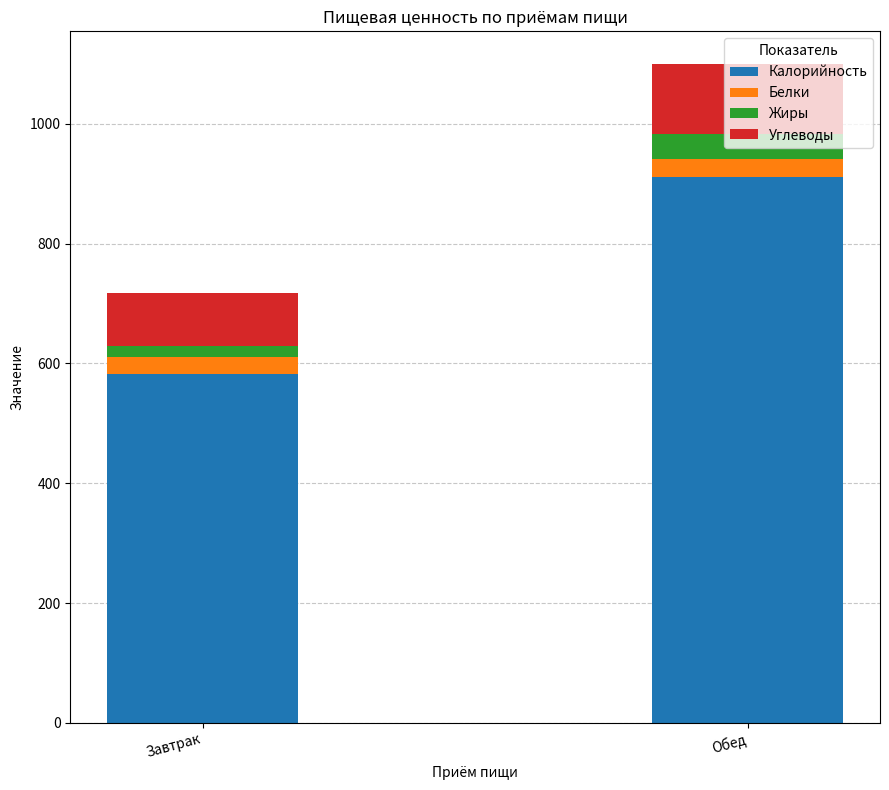

At which category is the sum across all series the highest?

Обед